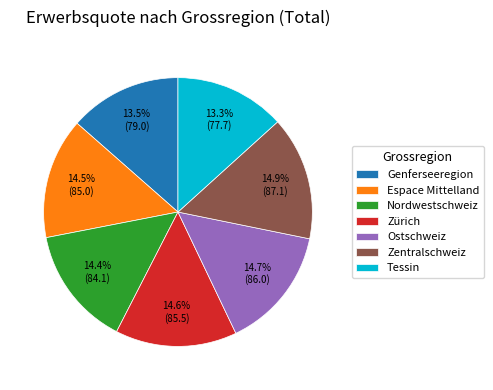

What percentage is NOT represented by Nordwestschweiz?

85.6%